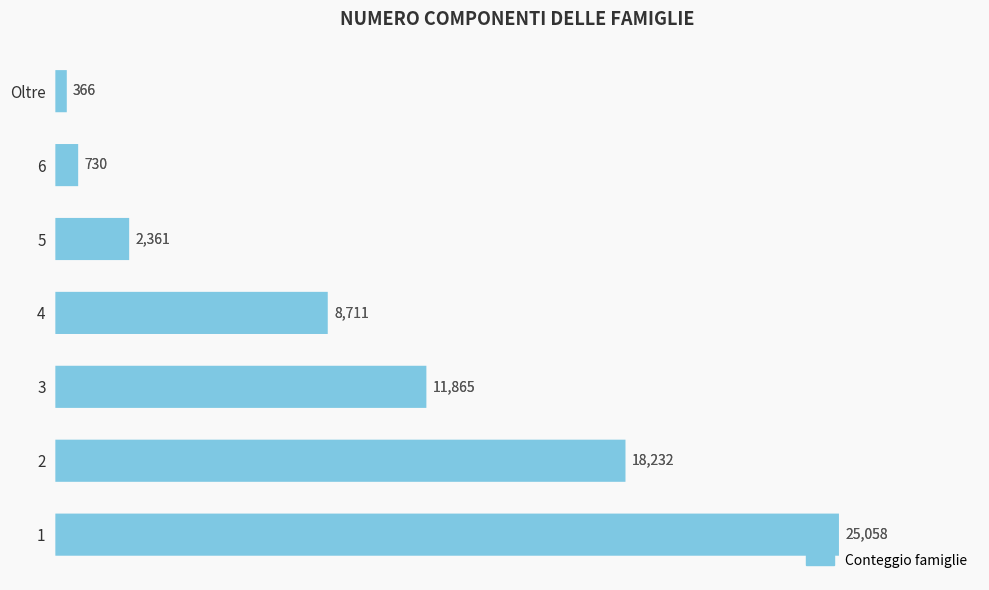

True or false: the data shows 238 at 6.

False